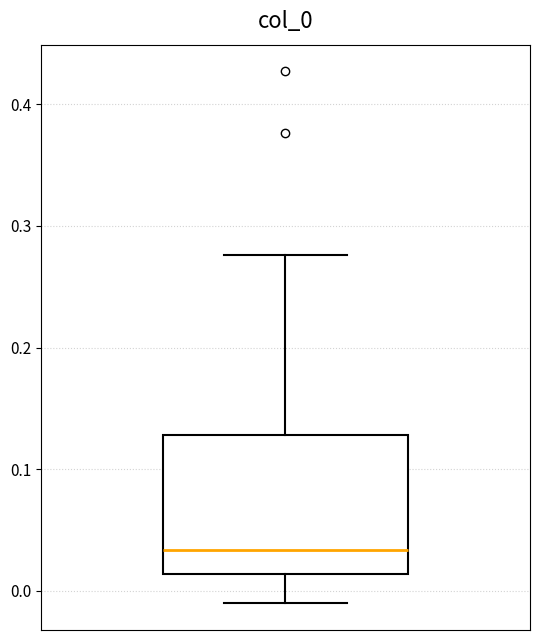

Transcribe this box plot: give where the median line is, the range the box spans, and where the two whiskers end, as read against the y-axis. The values are not printed on the chart, so give them approximately, as read against the axis.

median 0.03, box 0.01 to 0.13, whiskers -0.01 to 0.28